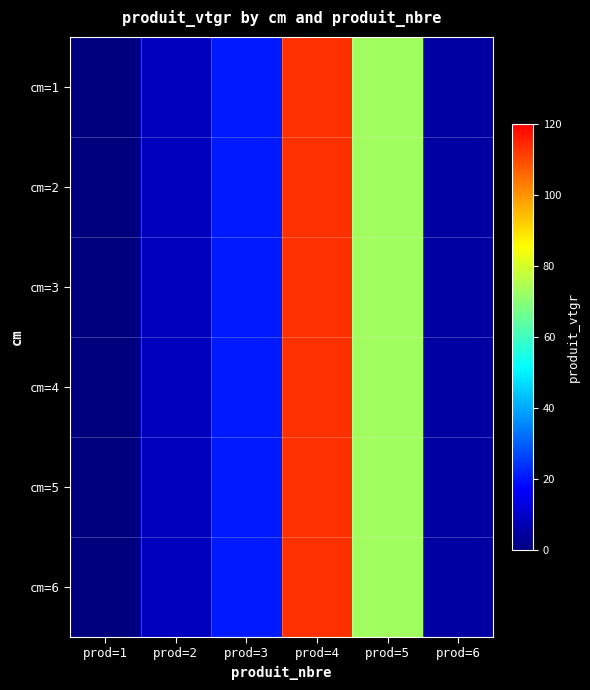

Rank the series by their maximum value, from highest to lowest.

cm=1, cm=2, cm=3, cm=4, cm=5, cm=6